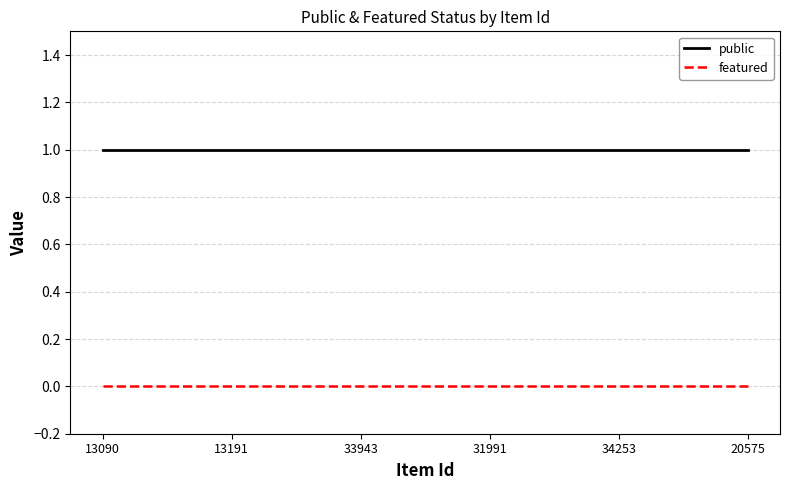

True or false: public and featured intersect in this chart.

False